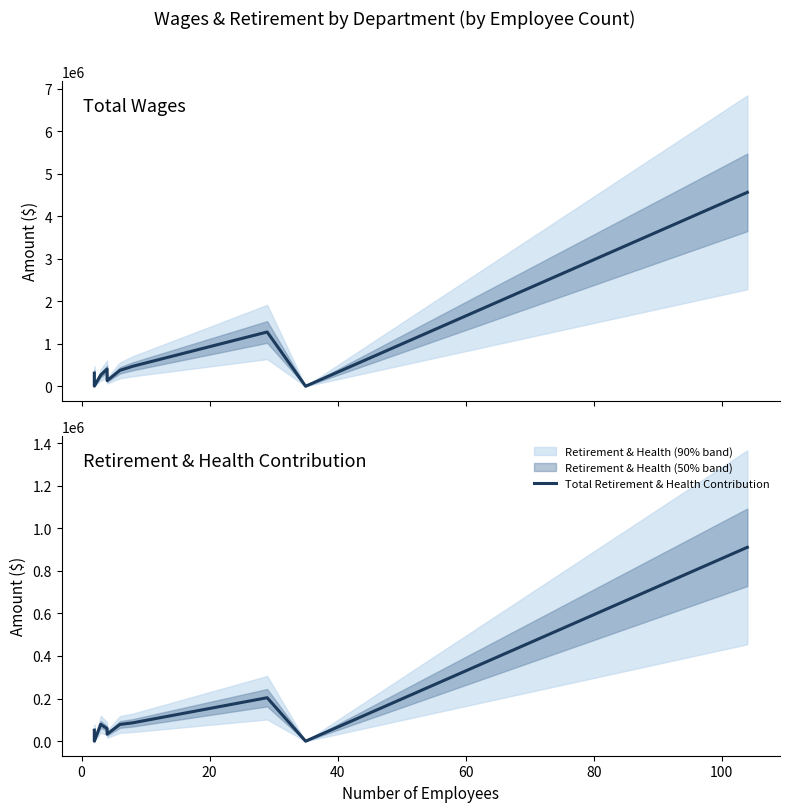

True or false: Total Retirement & Health Contribution has a value of -540325 at 20.

False